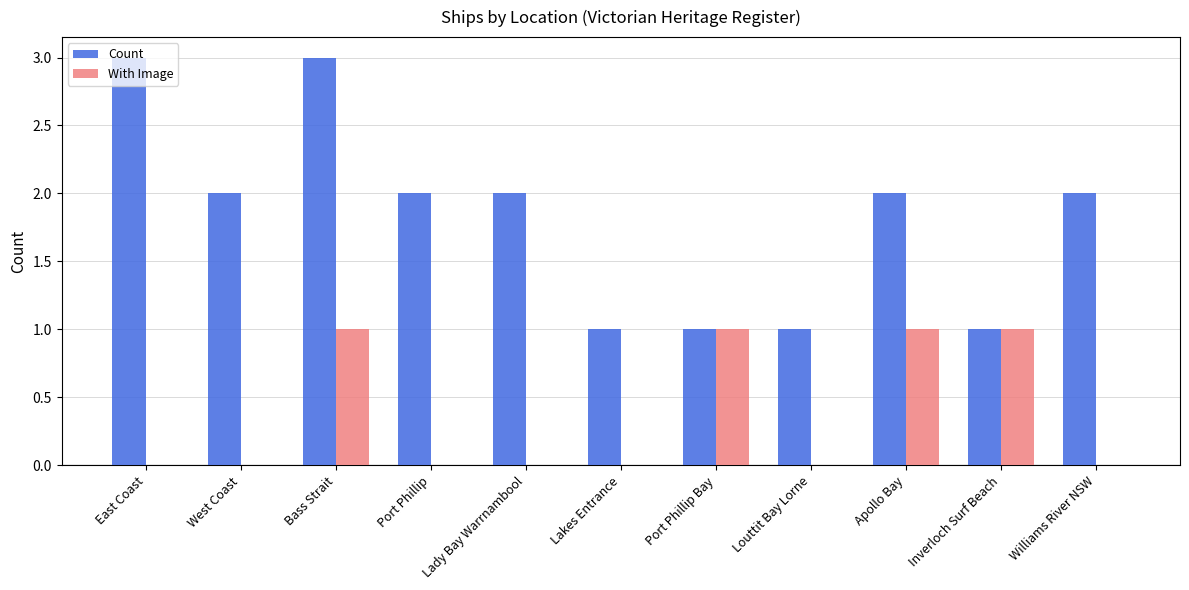

Between East Coast and Inverloch Surf Beach, which series saw the biggest shift?

Count